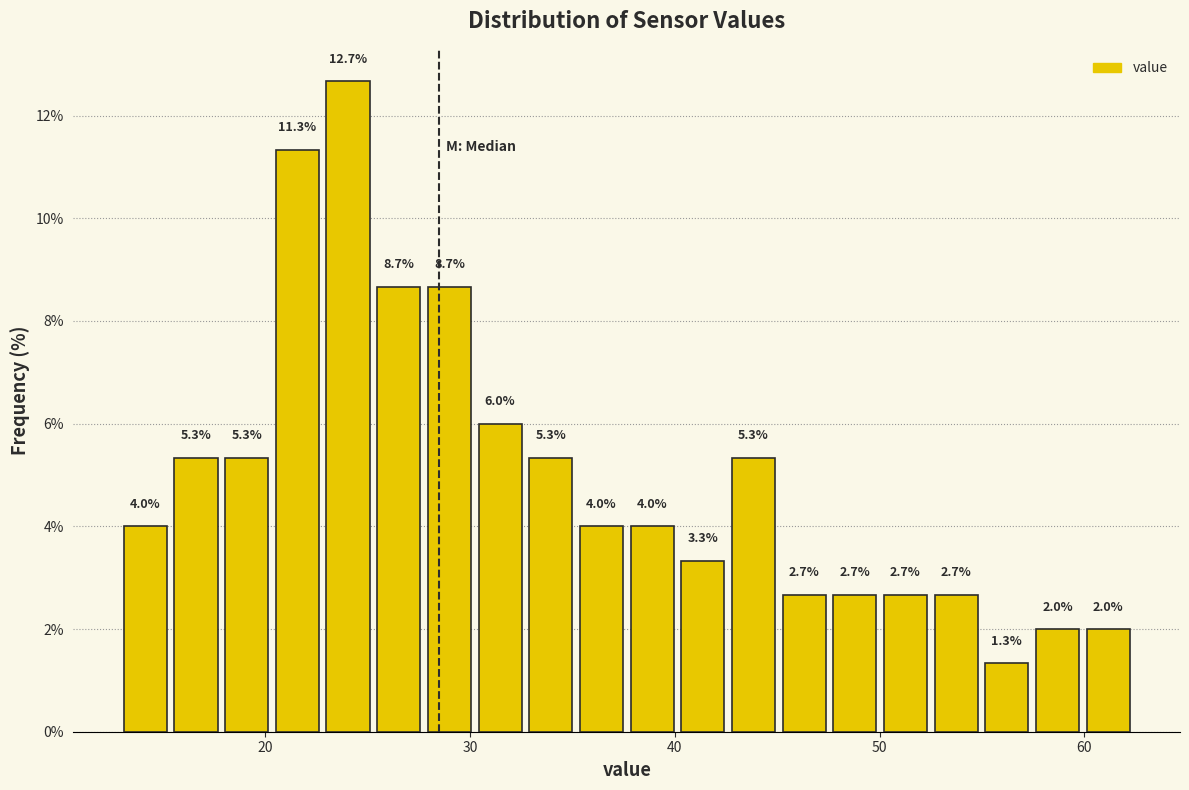

Read against the x-axis, roughly where is the centre of the tallest bar?

24